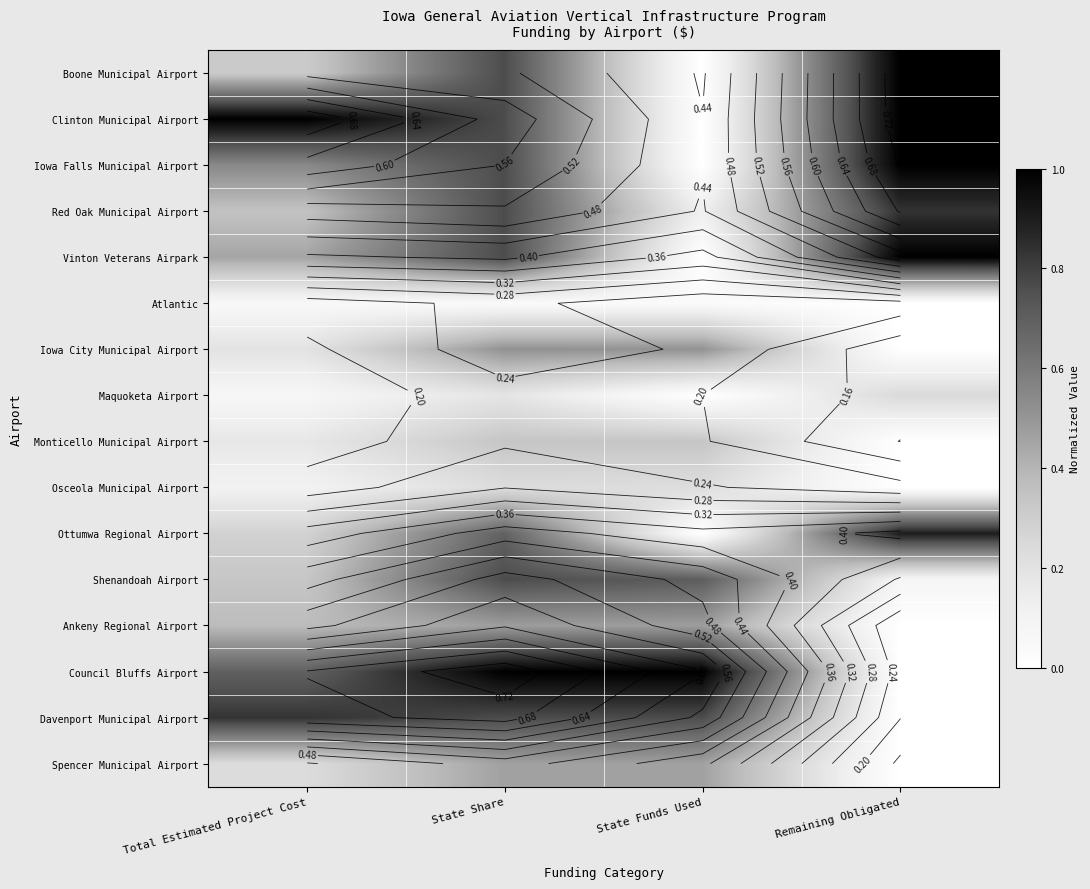

True or false: Ottumwa Regional Airport has a value of 0.4 at Total Estimated Project Cost.

False